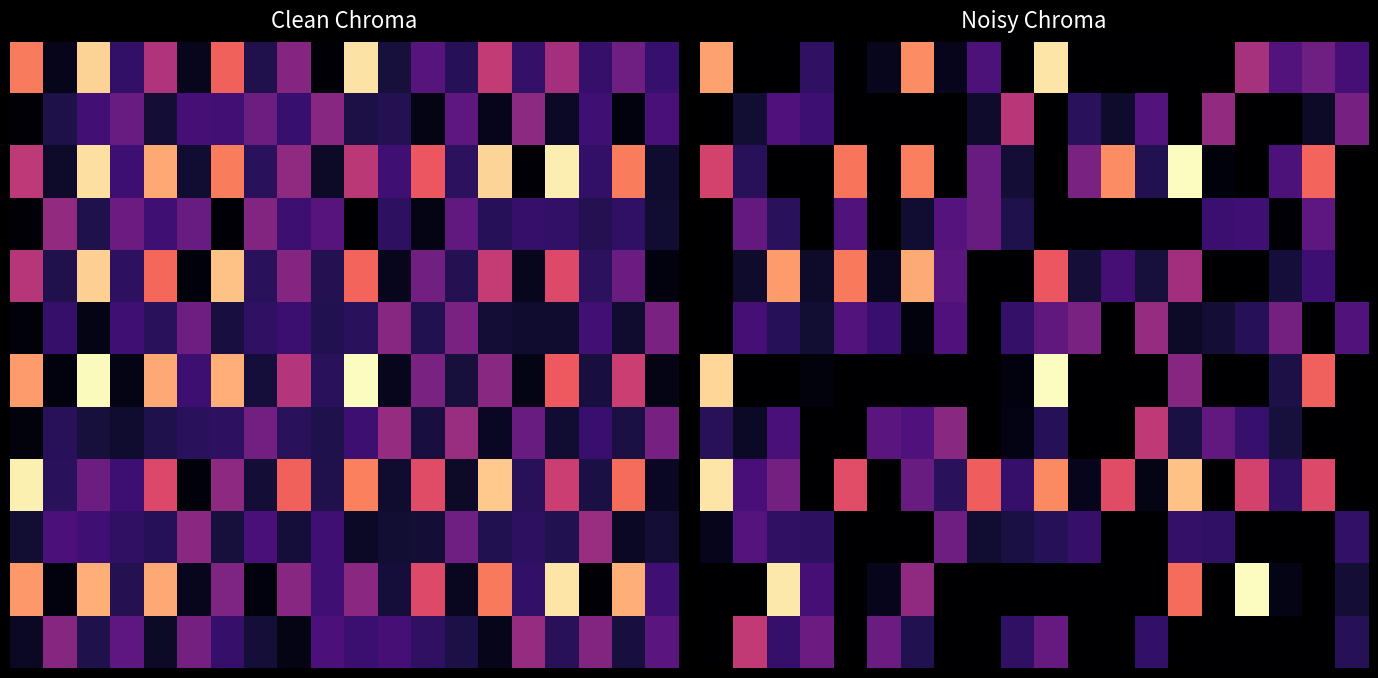

What is the spread (max minus min) of values at 18?

9.1